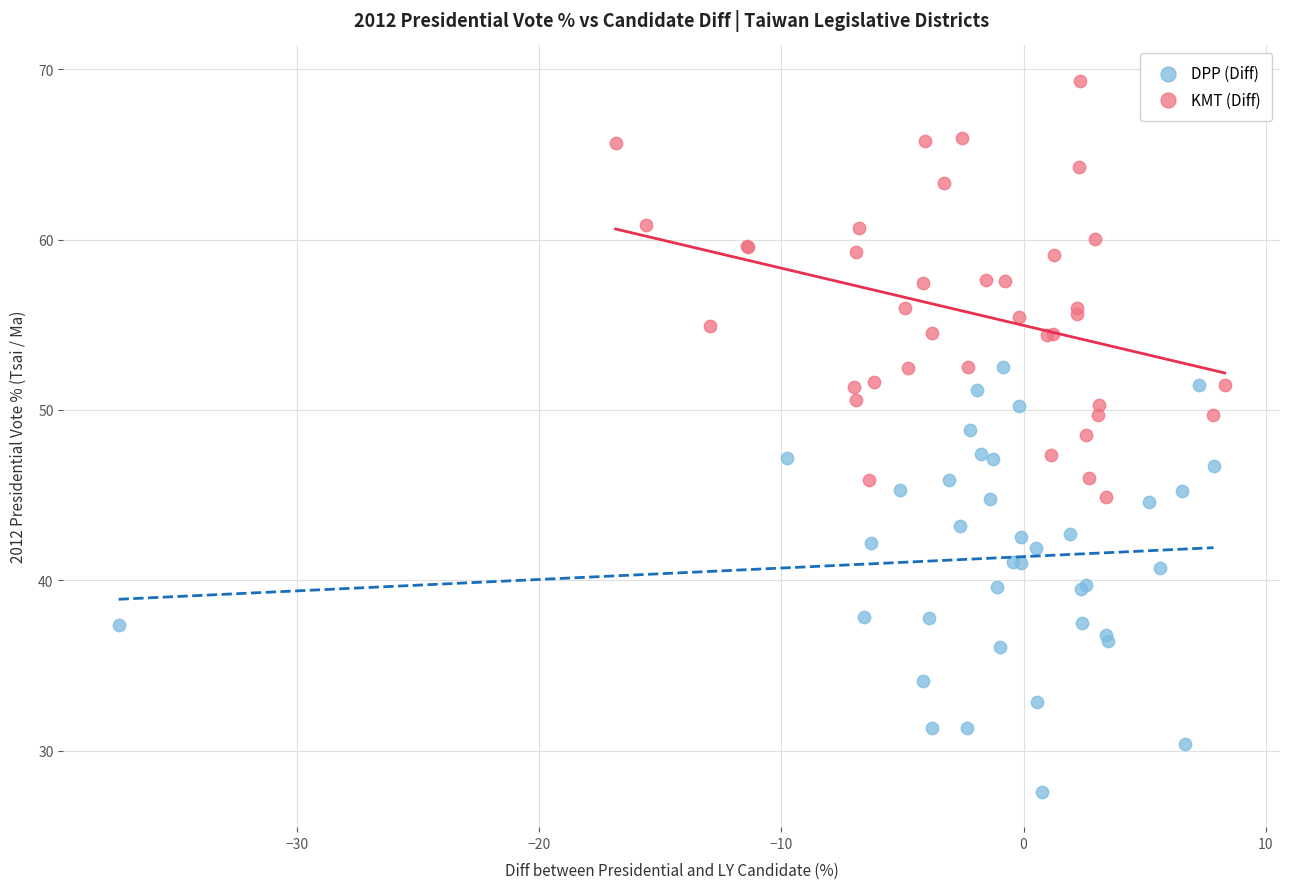

Which series contains the highest Y value?

KMT (Diff)